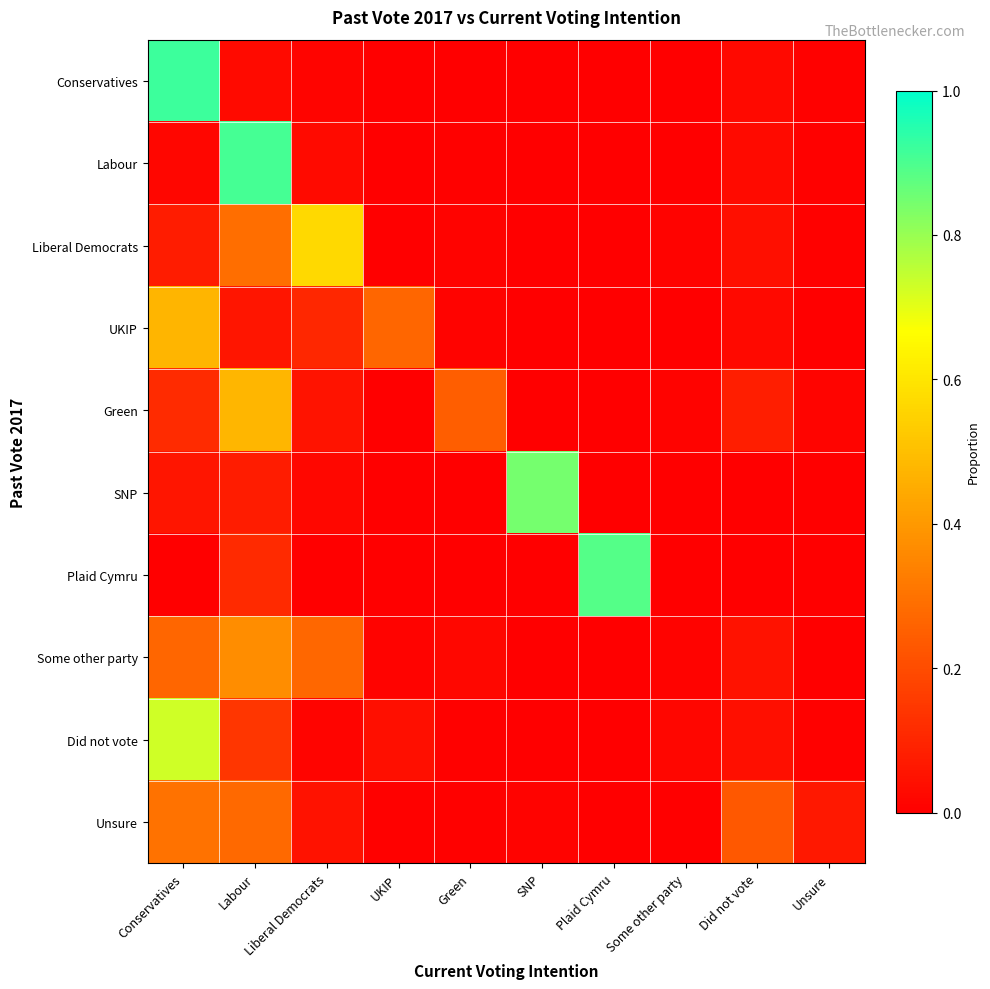

Reading left to right, extract all data points from this chart.

Conservatives: Conservatives=0.9	Labour=0.0	Liberal Democrats=0.0	UKIP=0.0	Green=0.0	SNP=0.0	Plaid Cymru=0.0	Some other party=0.0	Did not vote=0.0	Unsure=0.0
Labour: Conservatives=0.0	Labour=0.9	Liberal Democrats=0.0	UKIP=0.0	Green=0.0	SNP=0.0	Plaid Cymru=0.0	Some other party=0.0	Did not vote=0.0	Unsure=0.0
Liberal Democrats: Conservatives=0.1	Labour=0.3	Liberal Democrats=0.6	UKIP=0.0	Green=0.0	SNP=0.0	Plaid Cymru=0.0	Some other party=0.0	Did not vote=0.0	Unsure=0.0
UKIP: Conservatives=0.5	Labour=0.1	Liberal Democrats=0.1	UKIP=0.3	Green=0.0	SNP=0.0	Plaid Cymru=0.0	Some other party=0.0	Did not vote=0.0	Unsure=0.0
Green: Conservatives=0.1	Labour=0.5	Liberal Democrats=0.1	UKIP=0.0	Green=0.2	SNP=0.0	Plaid Cymru=0.0	Some other party=0.0	Did not vote=0.1	Unsure=0.0
SNP: Conservatives=0.1	Labour=0.1	Liberal Democrats=0.0	UKIP=0.0	Green=0.0	SNP=0.8	Plaid Cymru=0.0	Some other party=0.0	Did not vote=0.0	Unsure=0.0
Plaid Cymru: Conservatives=0.0	Labour=0.1	Liberal Democrats=0.0	UKIP=0.0	Green=0.0	SNP=0.0	Plaid Cymru=0.9	Some other party=0.0	Did not vote=0.0	Unsure=0.0
Some other party: Conservatives=0.3	Labour=0.4	Liberal Democrats=0.3	UKIP=0.0	Green=0.0	SNP=0.0	Plaid Cymru=0.0	Some other party=0.0	Did not vote=0.0	Unsure=0.0
Did not vote: Conservatives=0.7	Labour=0.1	Liberal Democrats=0.0	UKIP=0.0	Green=0.0	SNP=0.0	Plaid Cymru=0.0	Some other party=0.0	Did not vote=0.0	Unsure=0.0
Unsure: Conservatives=0.3	Labour=0.3	Liberal Democrats=0.0	UKIP=0.0	Green=0.0	SNP=0.0	Plaid Cymru=0.0	Some other party=0.0	Did not vote=0.2	Unsure=0.1